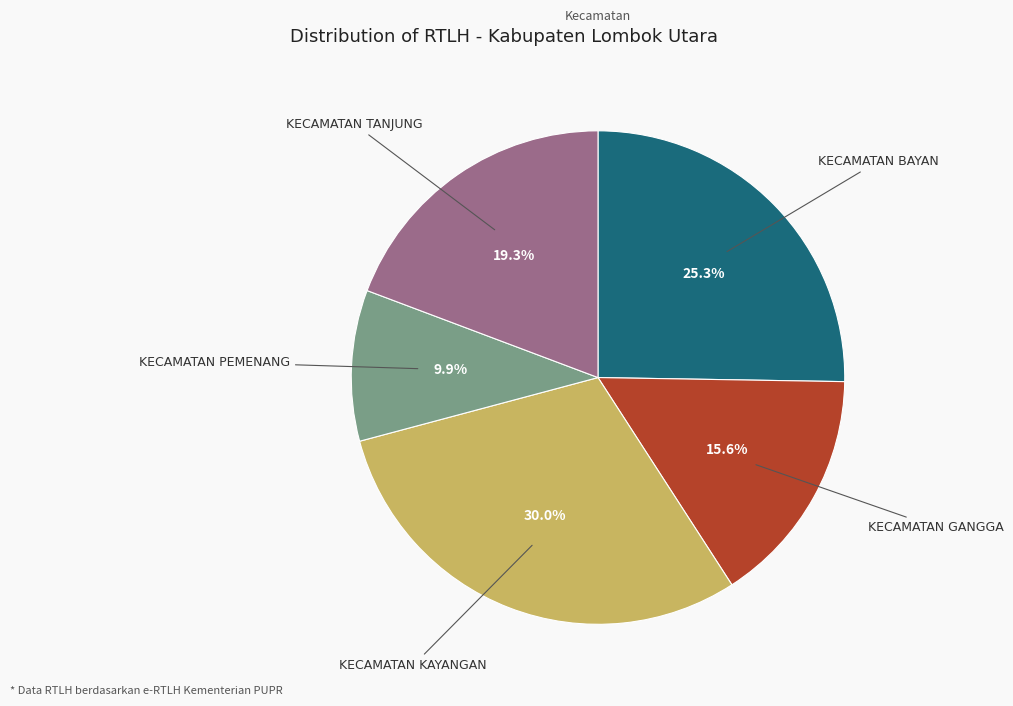

Does any single category account for the majority?

No